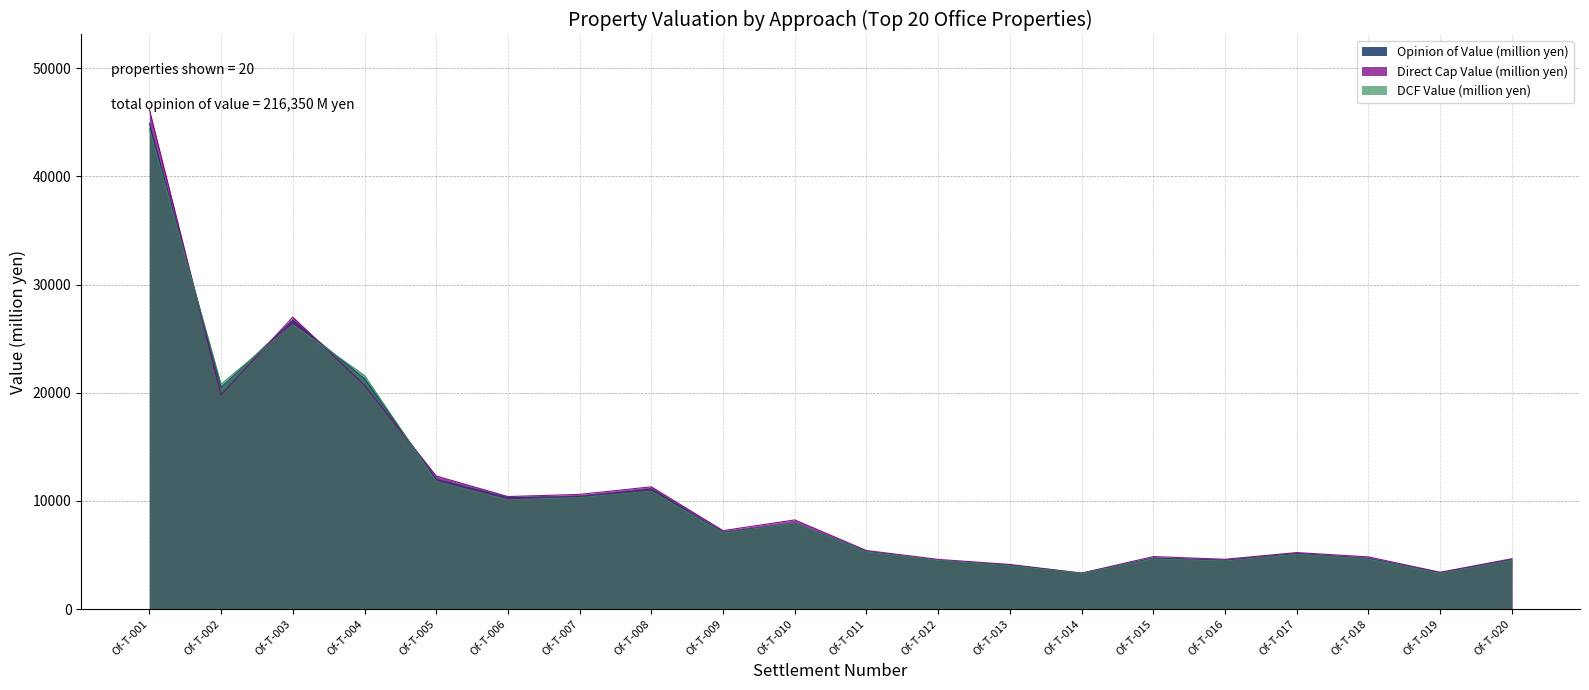

Which series has the widest spread of values?

Direct Cap Value (million yen)